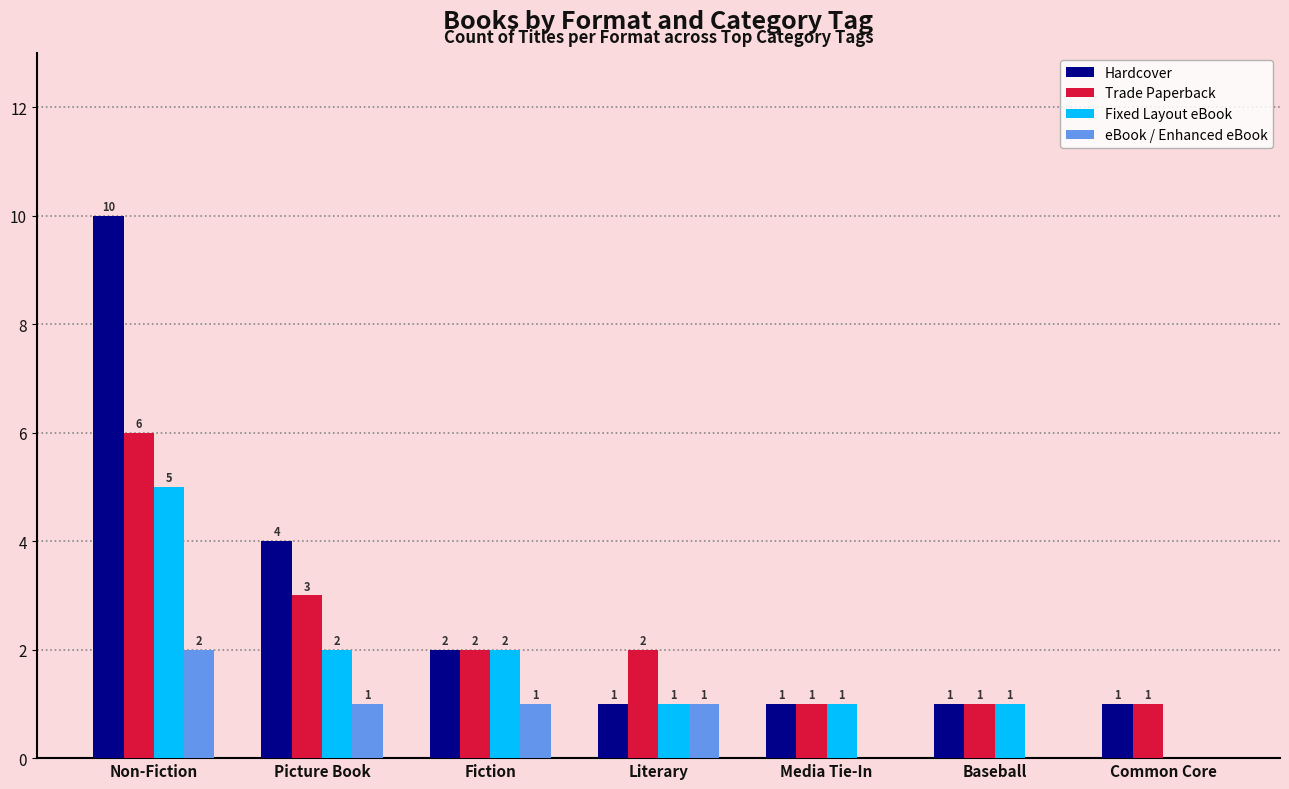

True or false: eBook / Enhanced eBook has a value of 3 at Non-Fiction.

False